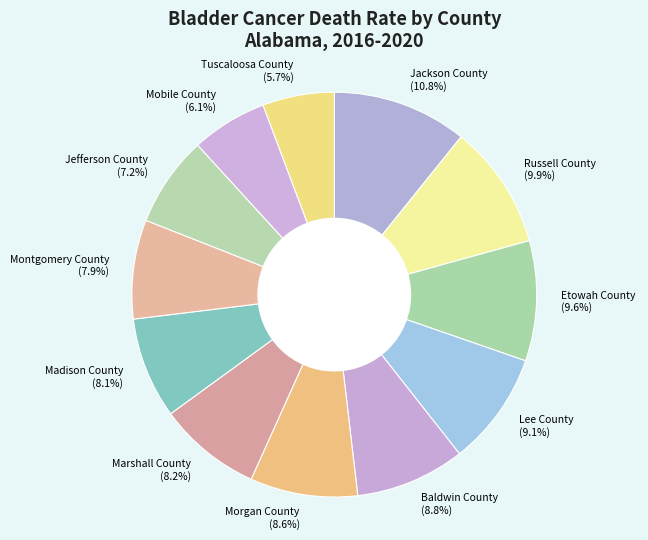

Combined, do Jackson County and Tuscaloosa County account for over 50%?

No